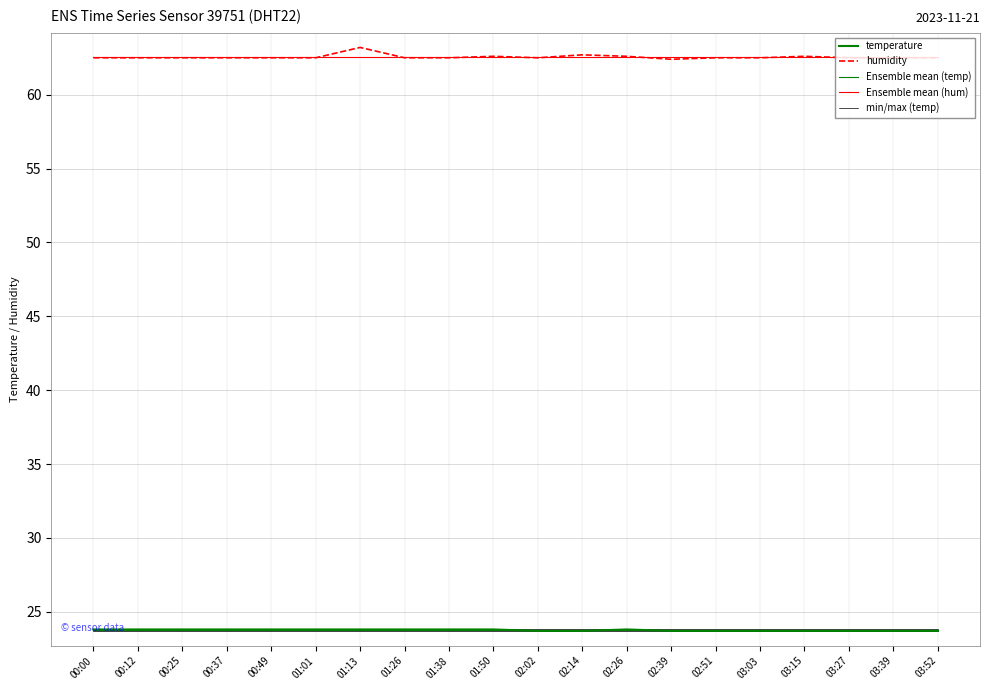

What is the spread (max minus min) of values at 03:52?

38.9